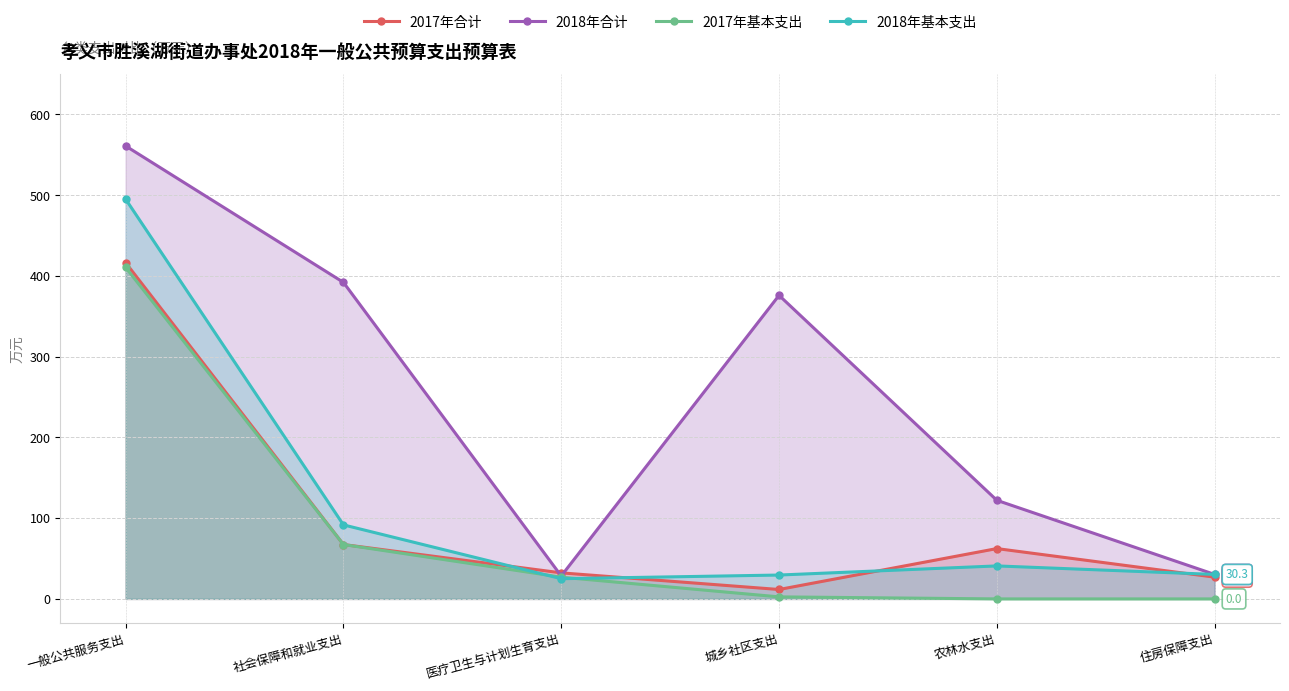

Count the number of categories in the chart.

6